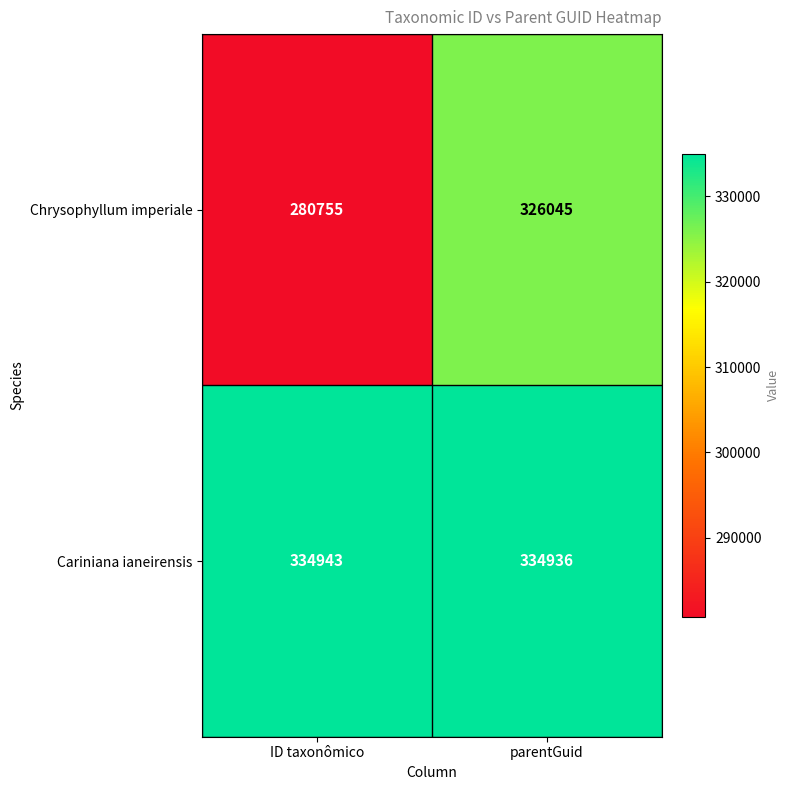

At which category does the chart reach its peak across all series?

ID taxonômico